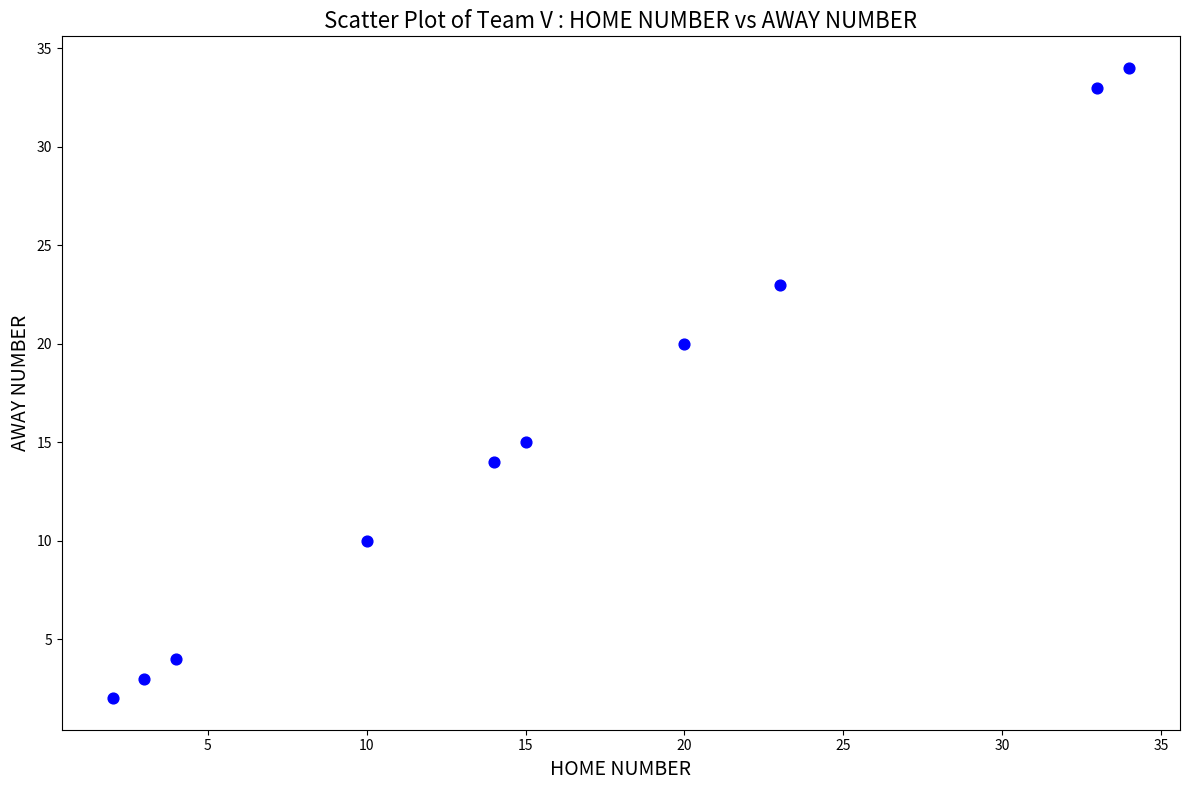

What Y value in the scatter plot is closest to 18?

20